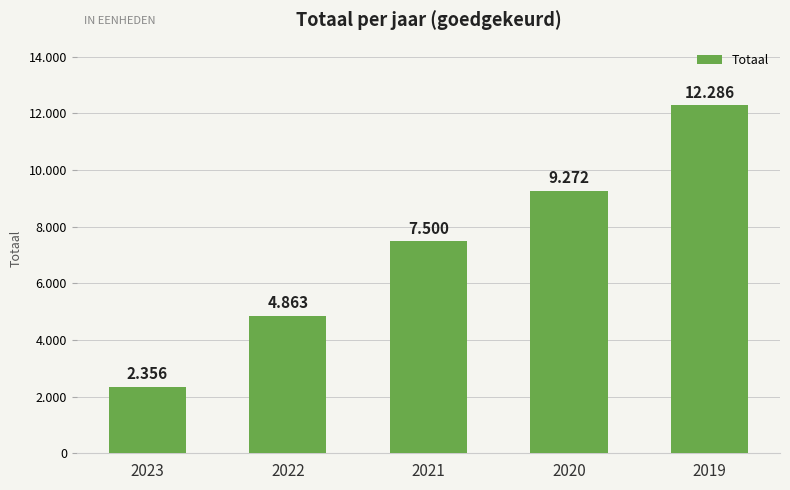

Rank the categories by value from lowest to highest.

2023, 2022, 2021, 2020, 2019